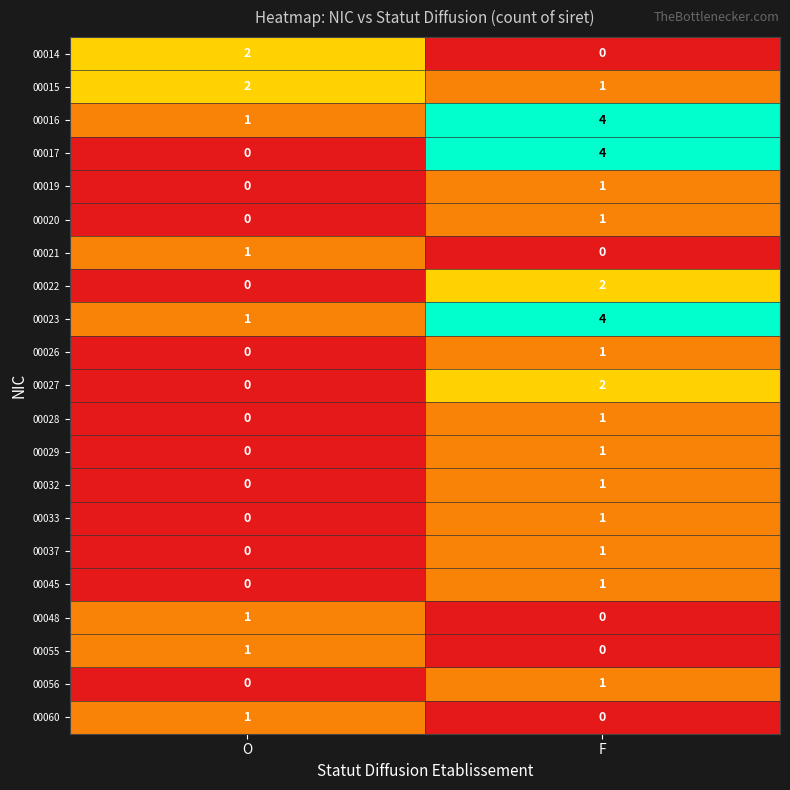

At which category is the sum across all series the highest?

F